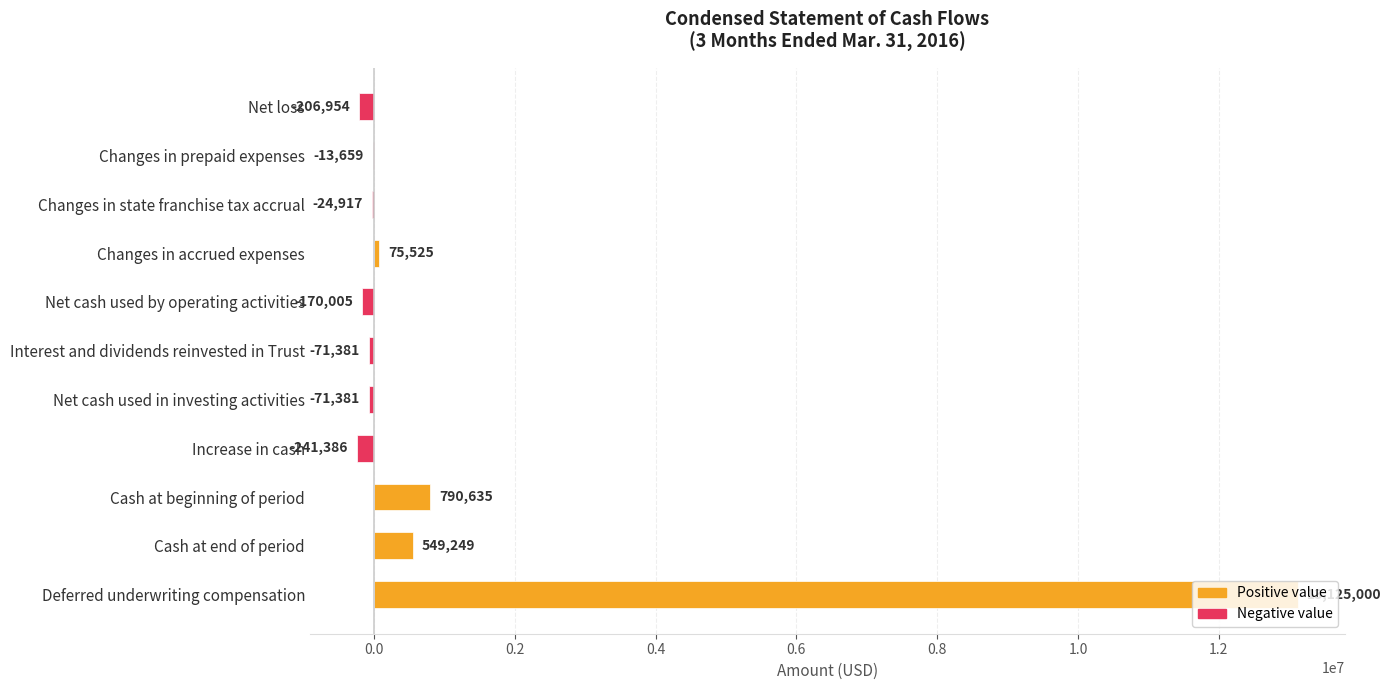

Which label corresponds to the largest value in the chart?

Deferred underwriting compensation